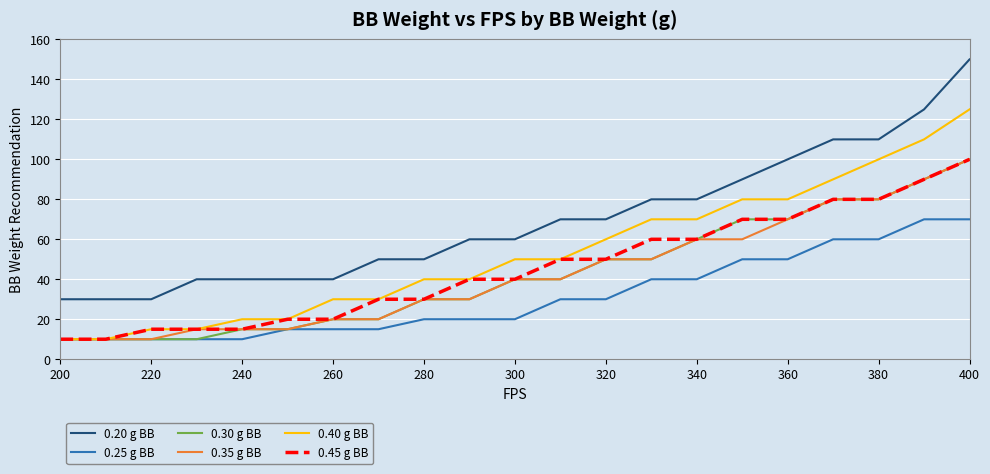

Reading left to right, transcribe all the data shown in this chart.

0.20 g BB: 30	30	30	40	40	40	40	50	50	60	60	70	70	80	80	90	100	110	110	125	150
0.25 g BB: 10	10	10	10	10	15	15	15	20	20	20	30	30	40	40	50	50	60	60	70	70
0.30 g BB: 10	10	10	10	15	15	20	20	30	30	40	40	50	50	60	70	70	80	80	90	100
0.35 g BB: 10	10	10	15	15	15	20	20	30	30	40	40	50	50	60	60	70	80	80	90	100
0.40 g BB: 10	10	15	15	20	20	30	30	40	40	50	50	60	70	70	80	80	90	100	110	125
0.45 g BB: 10	10	15	15	15	20	20	30	30	40	40	50	50	60	60	70	70	80	80	90	100